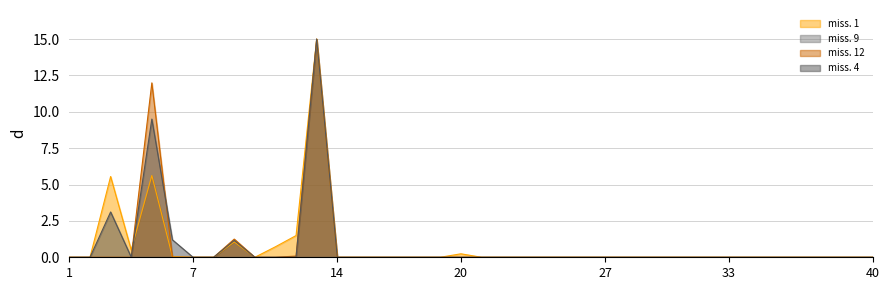

Rank the categories by missione 1 competenza value from lowest to highest.

1, 2, 7, 8, 10, 14, 15, 16, 17, 18, 19, 21, 22, 23, 24, 25, 26, 27, 28, 29, 30, 31, 32, 33, 34, 35, 36, 37, 38, 39, 40, 6, 20, 4, 11, 9, 12, 3, 5, 13